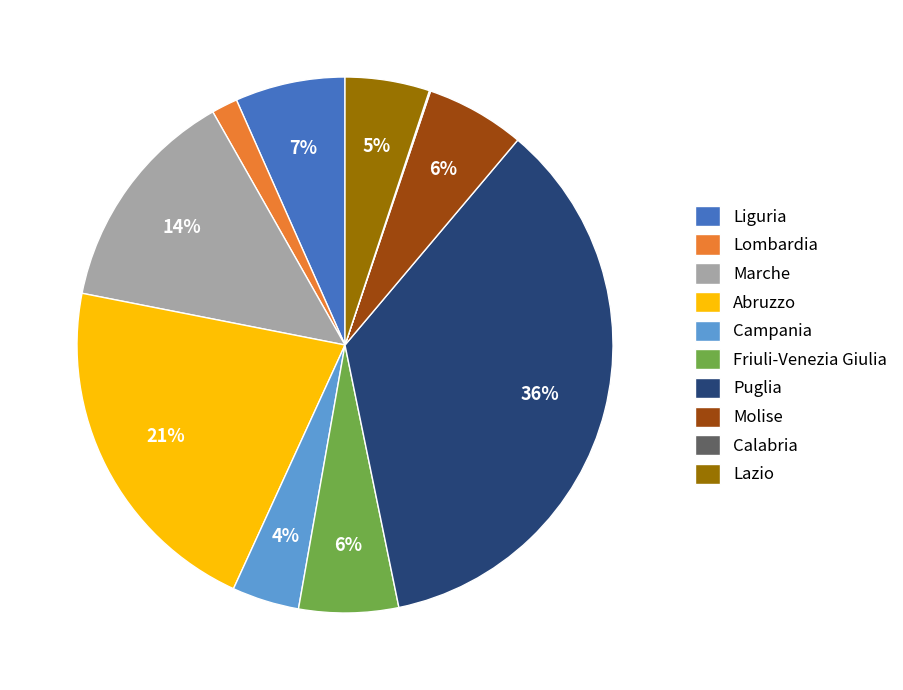

The Marche slice represents 27% of the pie. True or false?

False